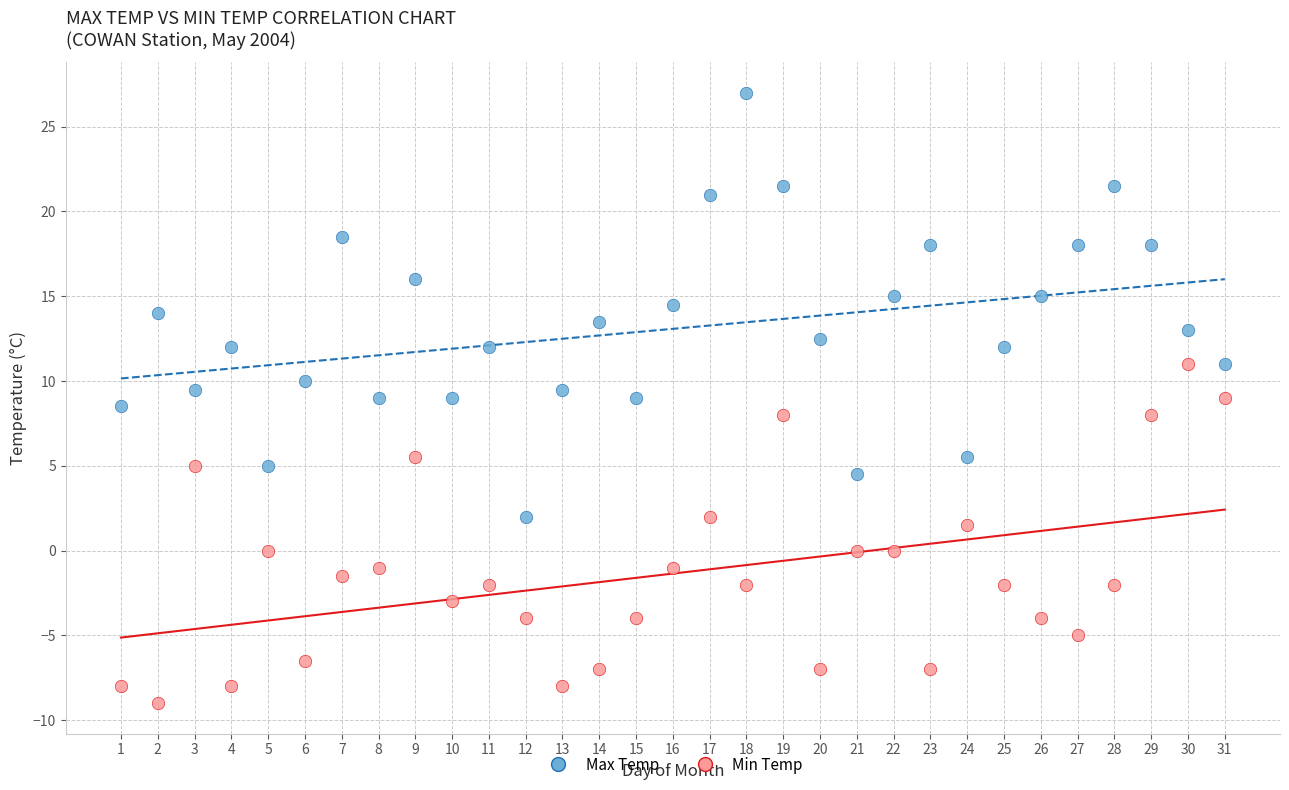

What are all the series names shown in the legend?

Max Temp, Min Temp